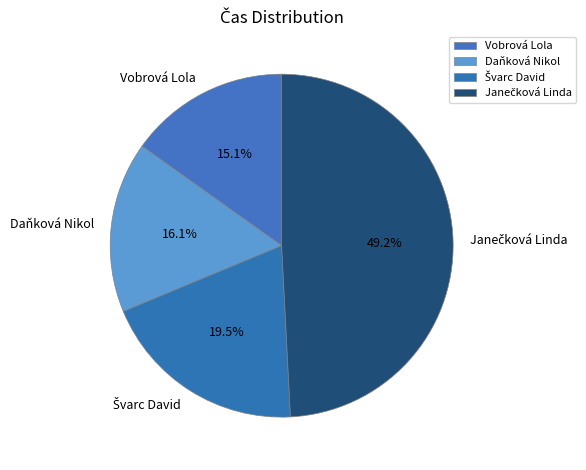

What is the smallest slice in the pie chart?

Vobrová Lola